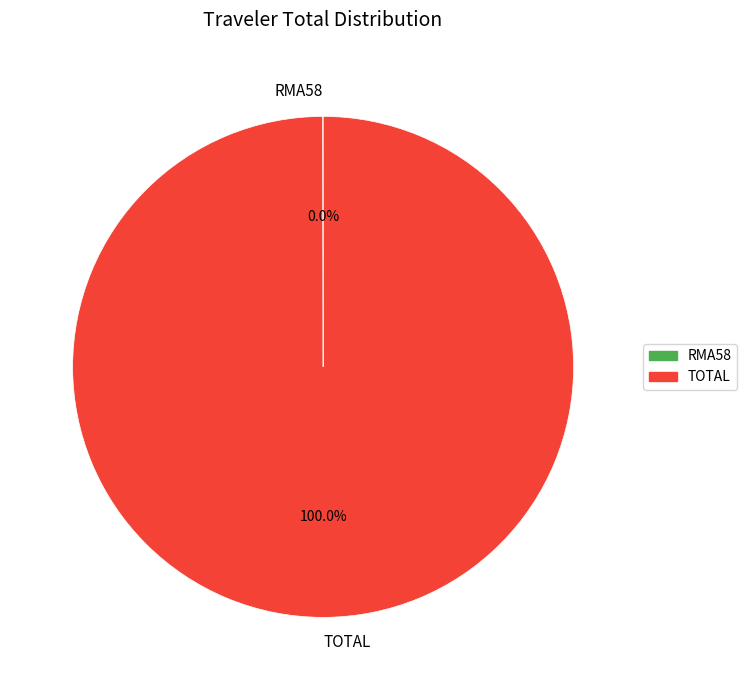

What is the largest slice in the pie chart?

TOTAL